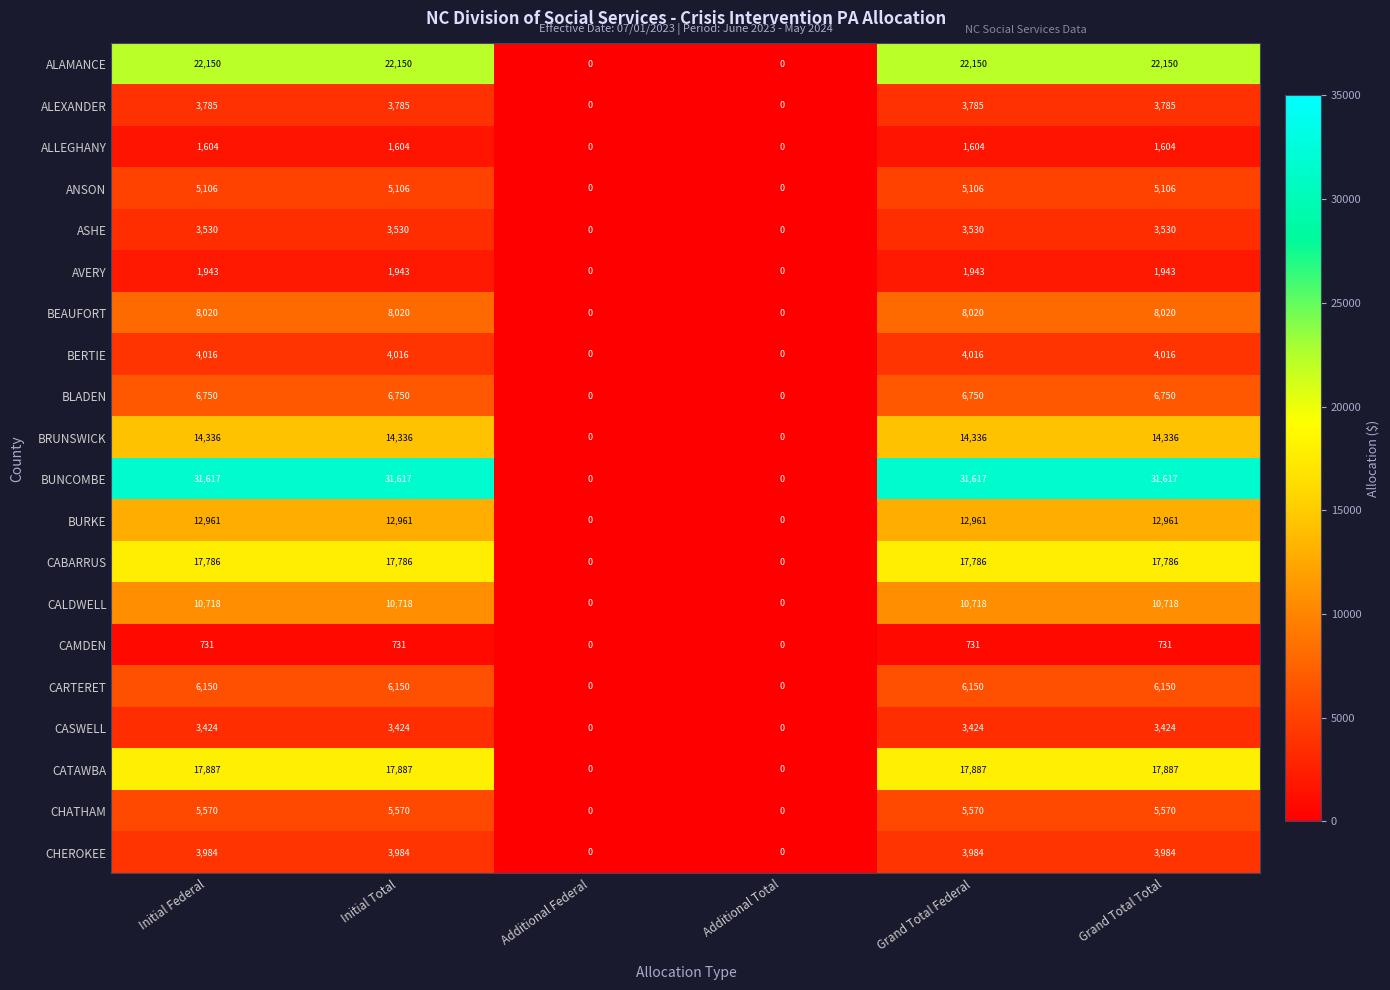

How many categories are shown in the chart?

6